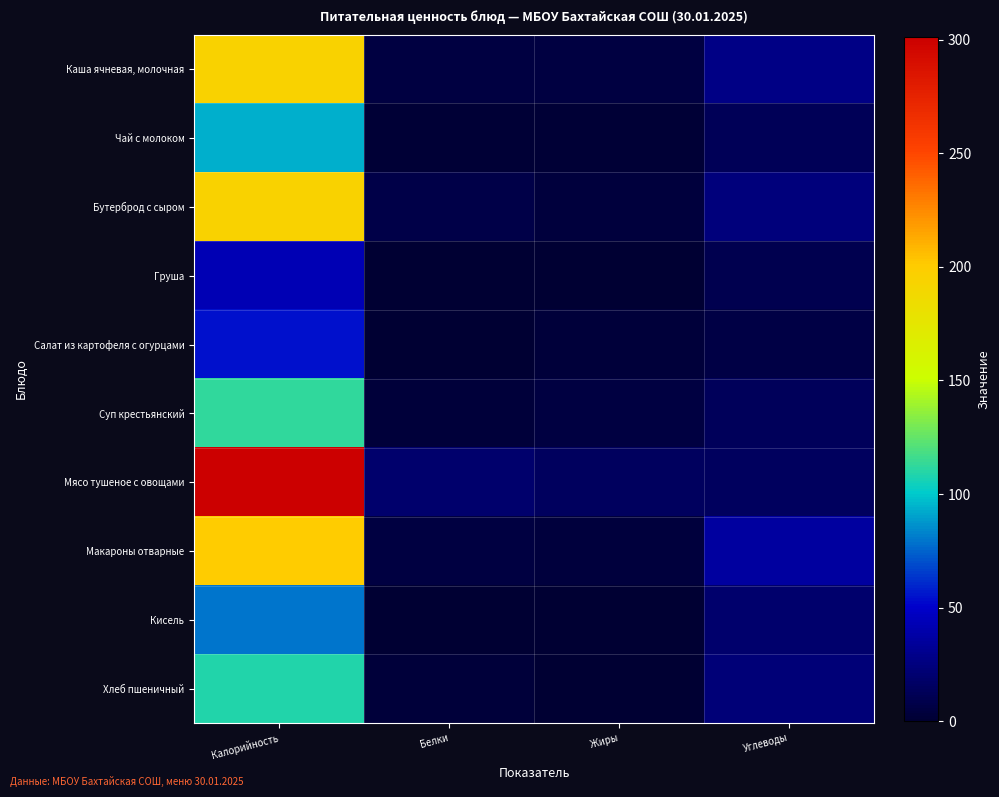

Which label corresponds to the largest value in the chart?

Калорийность